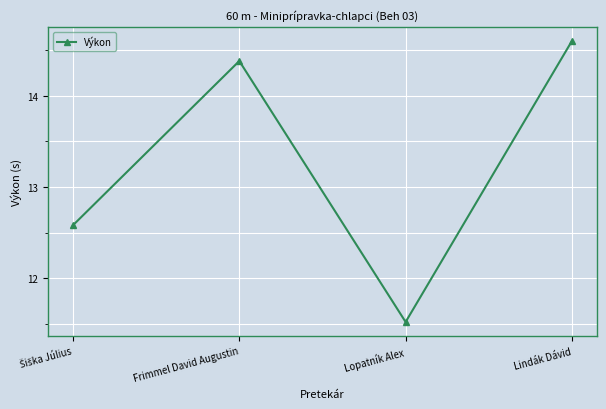

How many categories are shown in the chart?

4